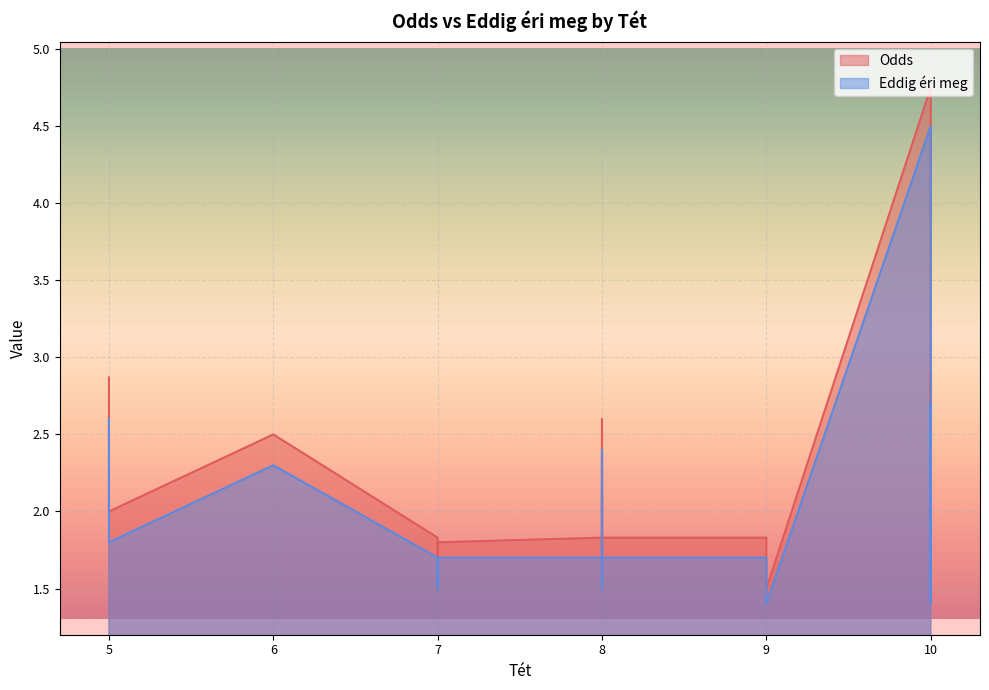

True or false: Odds and Eddig éri meg intersect in this chart.

False